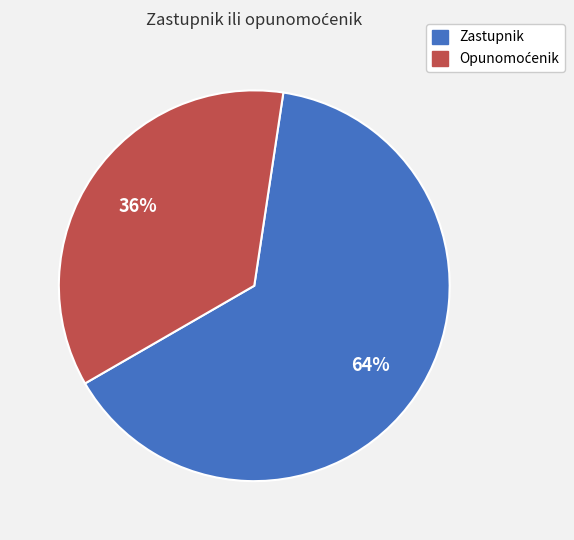

Is it true that Zastupnik is 64% of the pie?

True